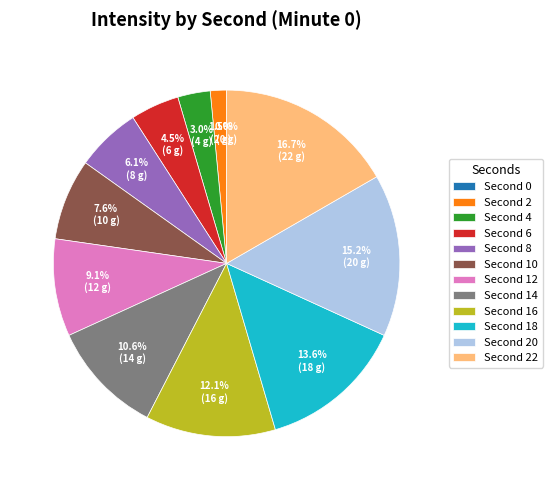

What portion of the pie excludes 16?

87.9%